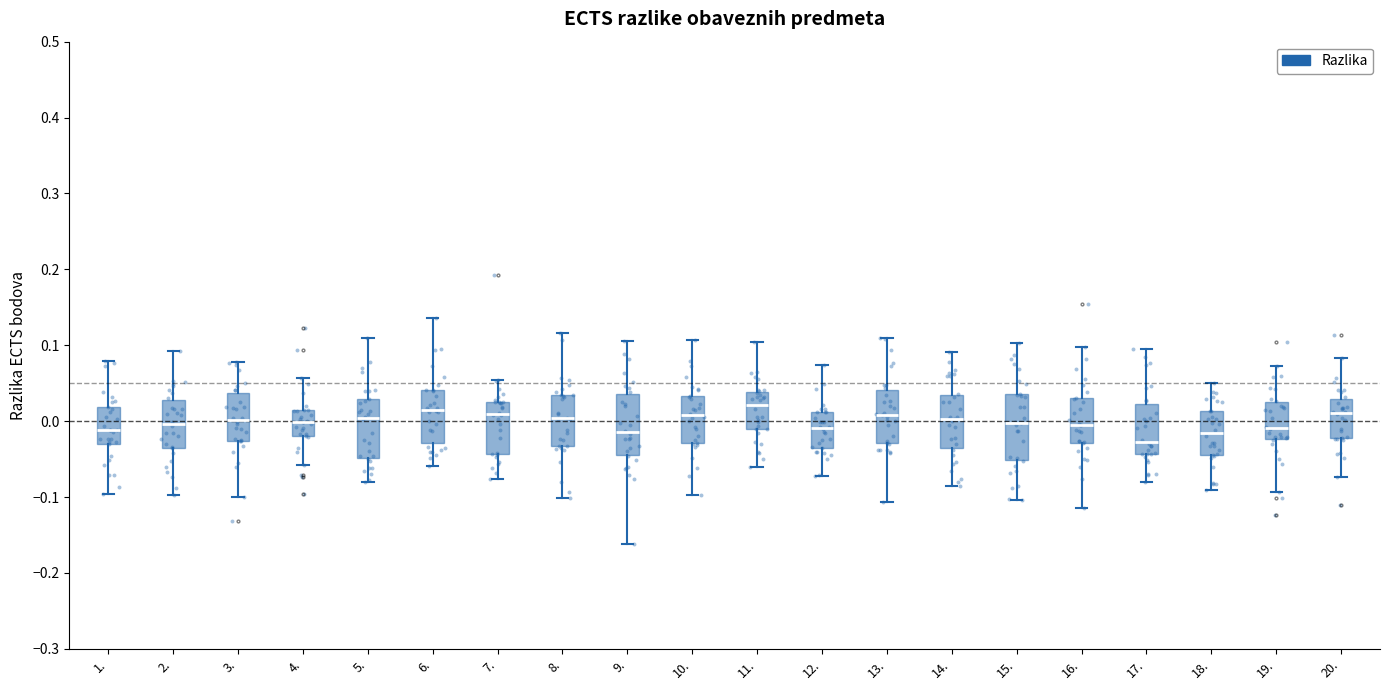

Which box's median line is the lowest?

17.